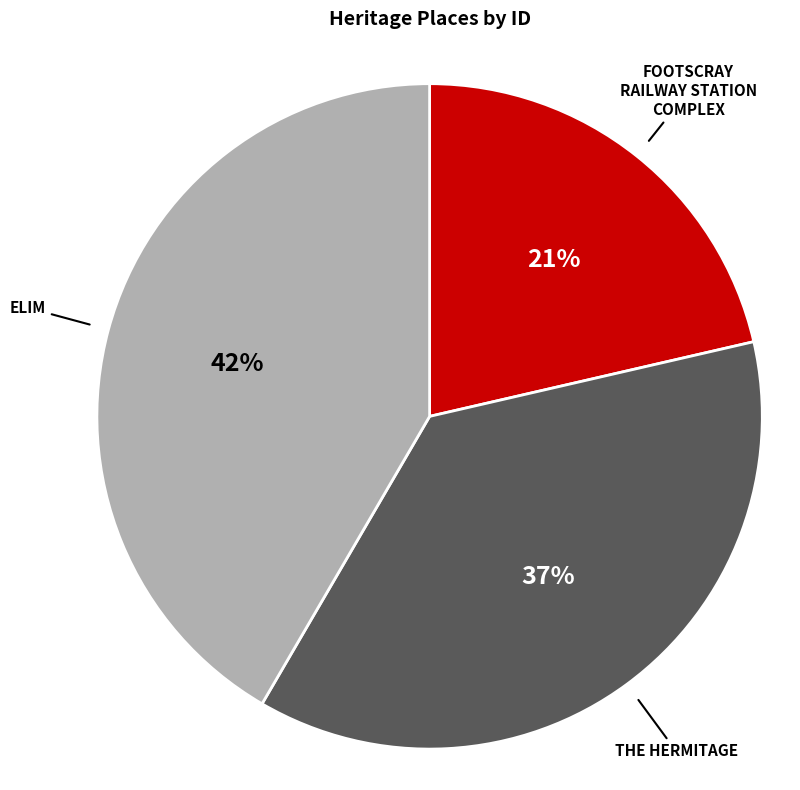

Is there a majority slice in this chart?

No